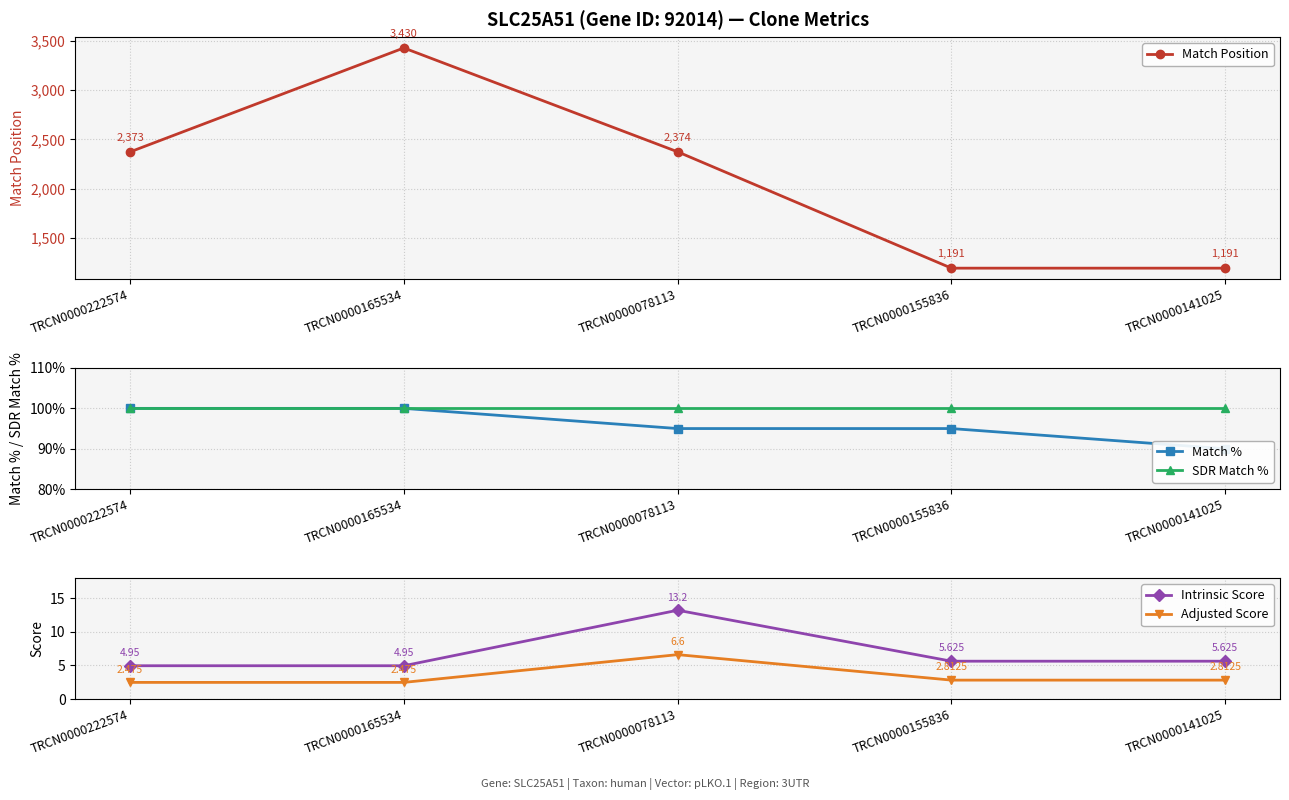

What is the approximate value of Intrinsic Score at TRCN0000155836?

5.6